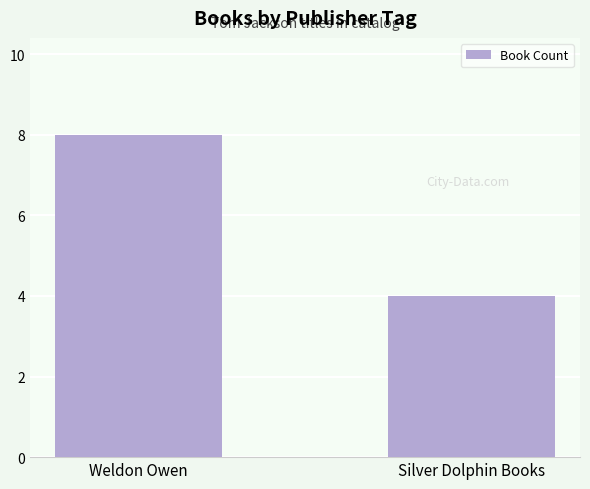

What is the sum of all values?

12